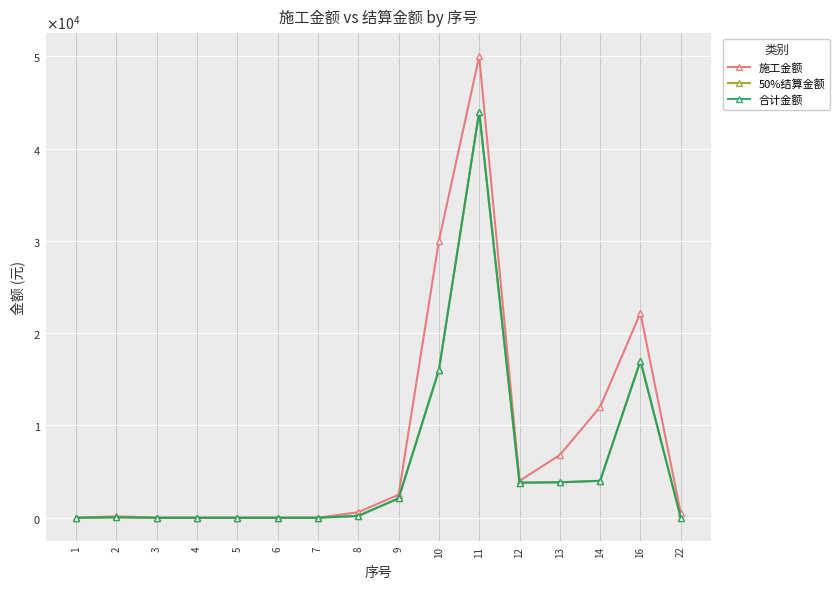

Which series has the largest total across all categories?

施工金额